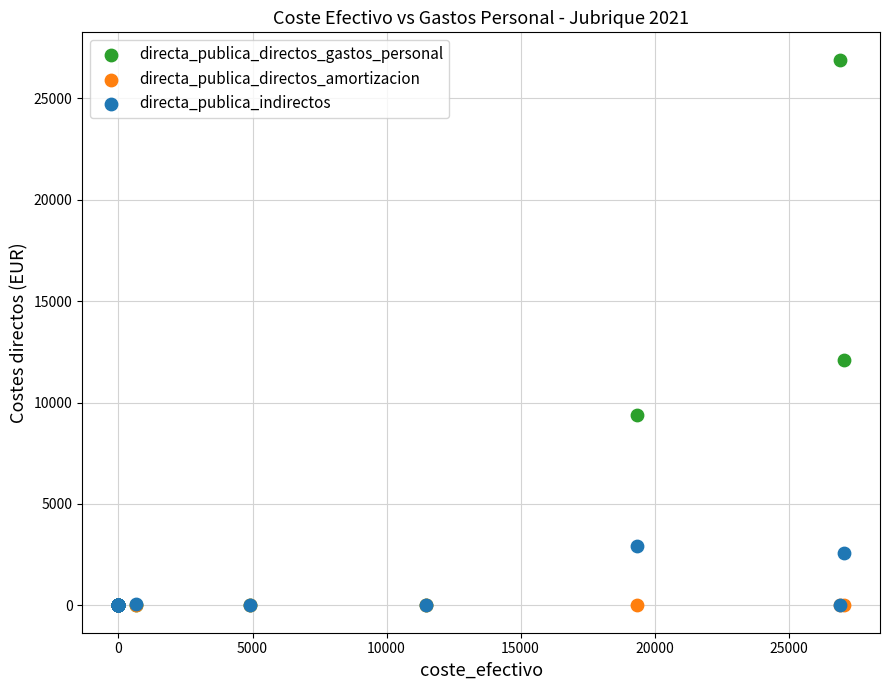

Which series reaches the maximum Y coordinate?

directa_publica_directos_gastos_personal